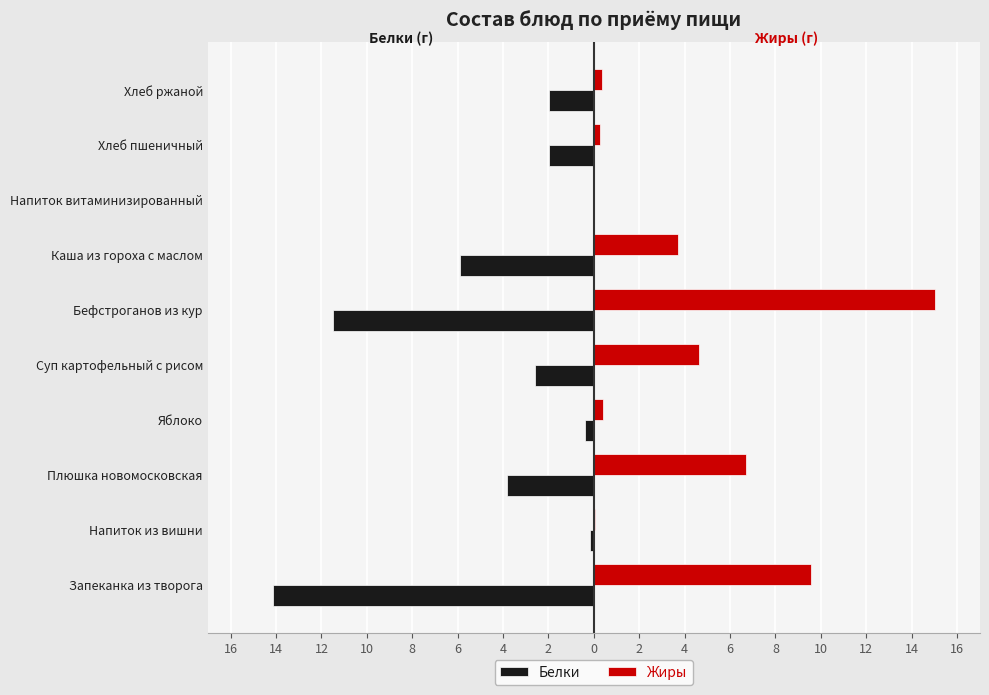

What are all the series names shown in the legend?

Белки, Жиры